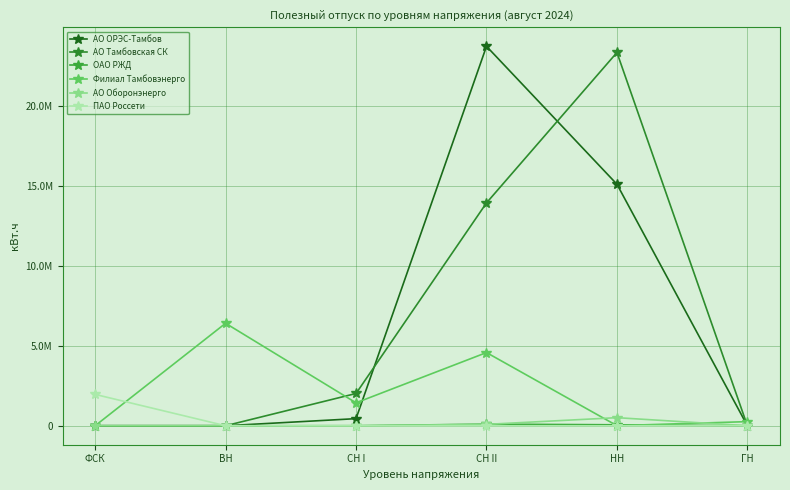

Does the chart have visible grid lines?

Yes